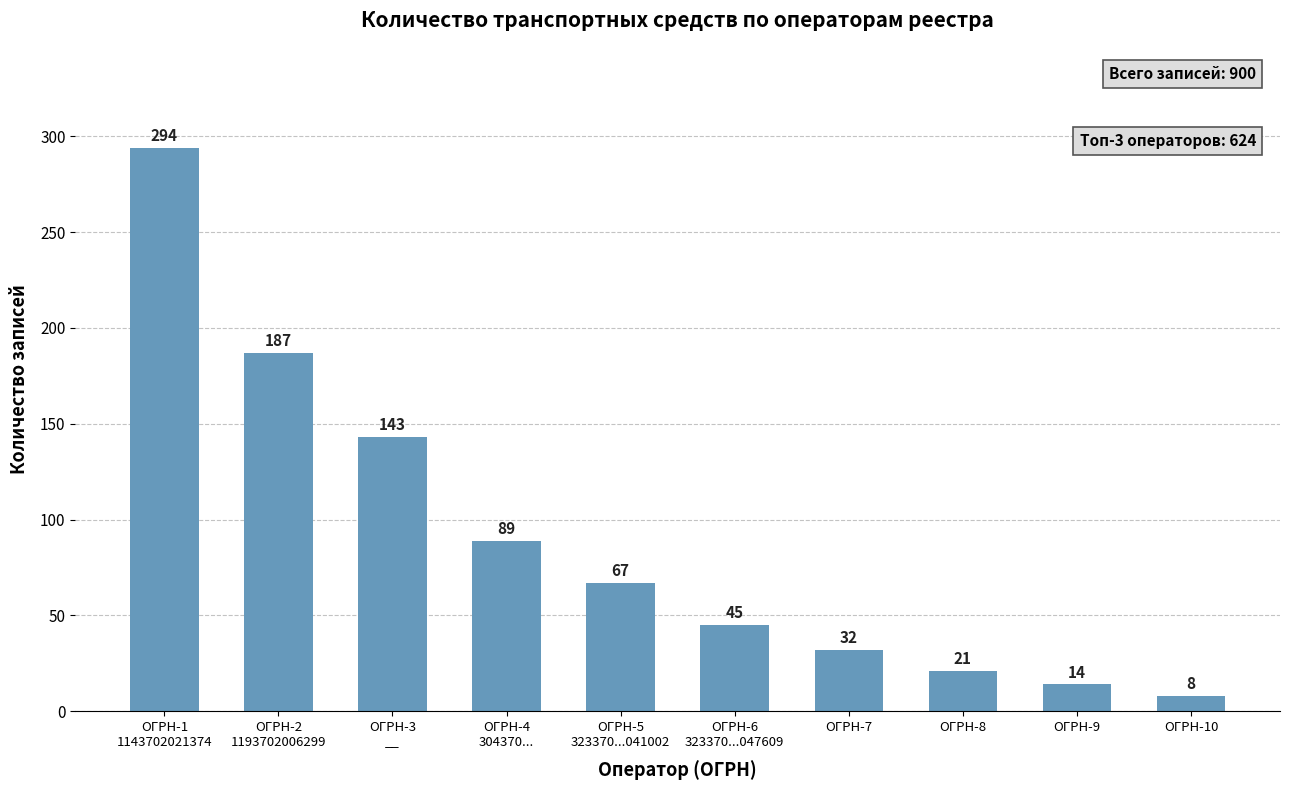

What position from the left is ОГРН-6
323370...047609?

6